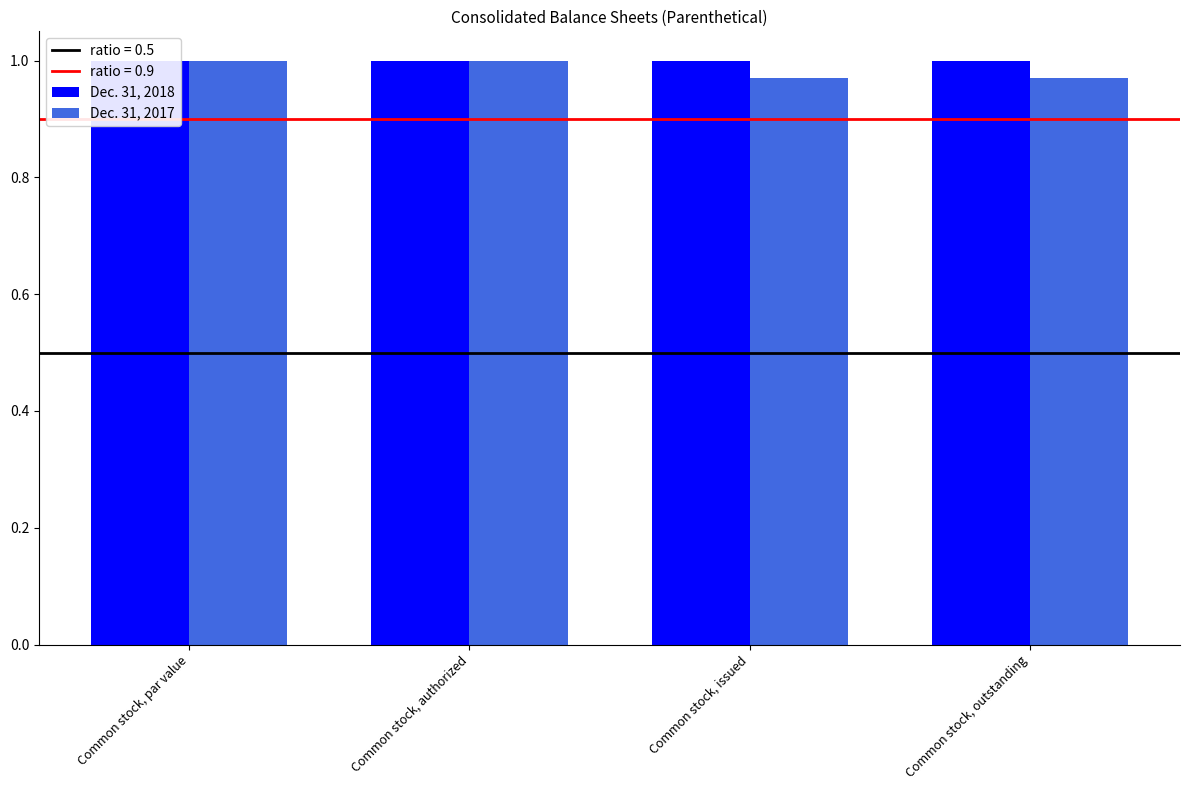

Between Common stock, authorized and Common stock, par value, which is larger?

Common stock, authorized